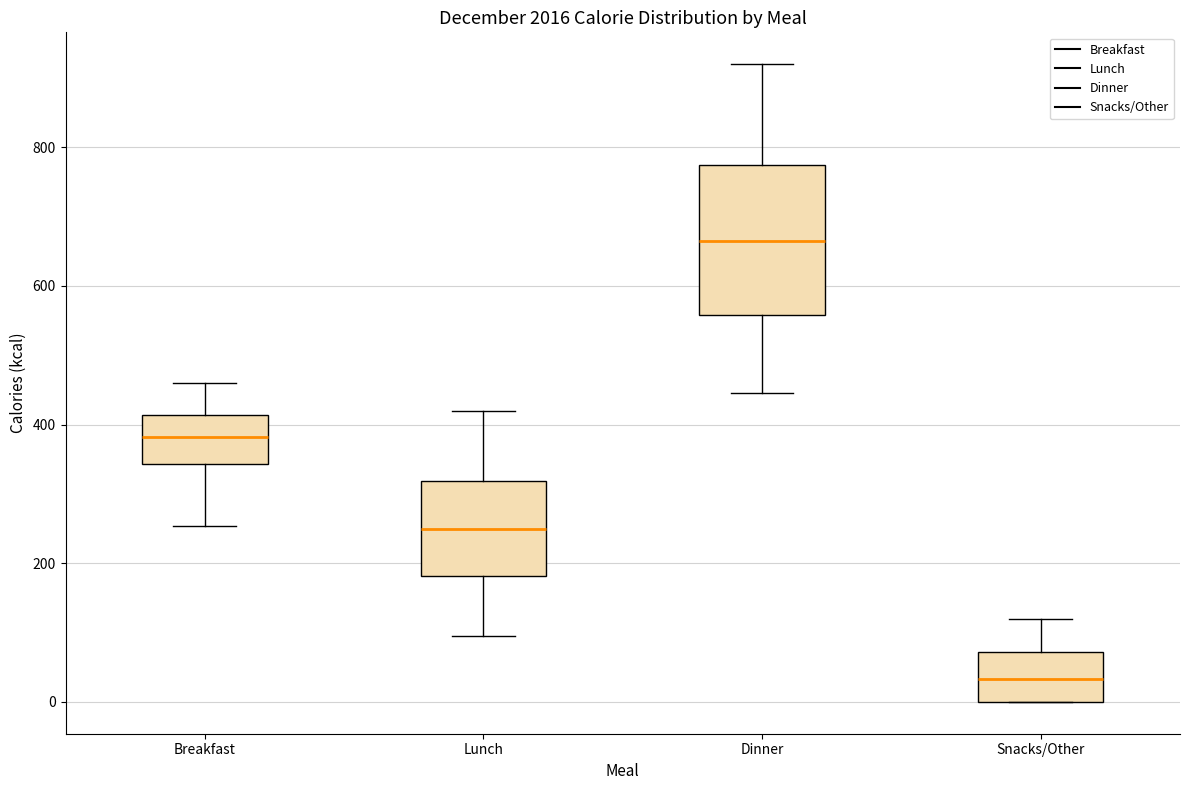

Reading left to right, transcribe this box plot: for each box, give where its median line is, the range the box spans, and where its two whiskers end, as read against the y-axis. The values are not printed on the chart, so give them approximately, as read against the axis.

Breakfast: median 380, box 340 to 420, whiskers 260 to 460
Lunch: median 260, box 180 to 320, whiskers 100 to 420
Dinner: median 660, box 560 to 780, whiskers 440 to 920
Snacks/Other: median 40, box 0 to 80, whiskers 0 to 120